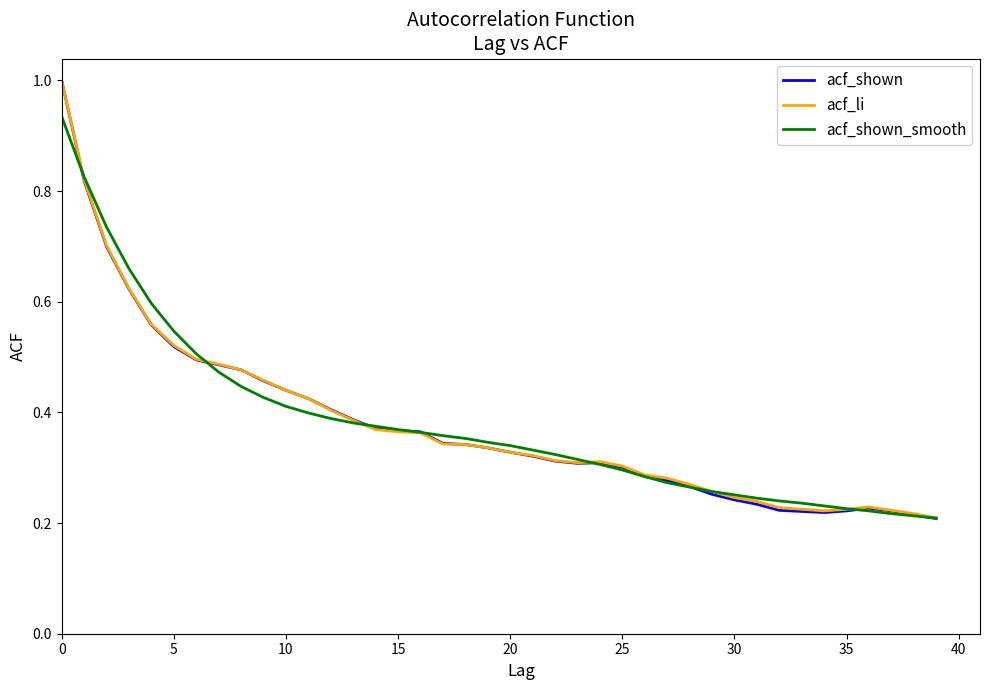

Which series has the largest range (max minus min)?

acf_shown